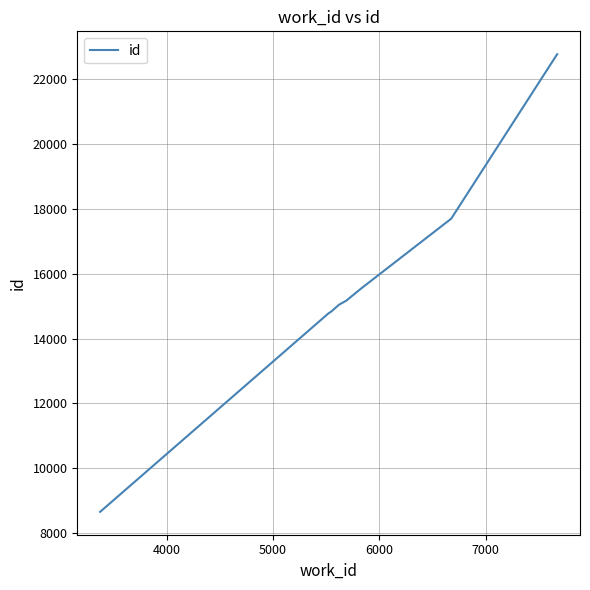

What is the smallest value displayed?

8652